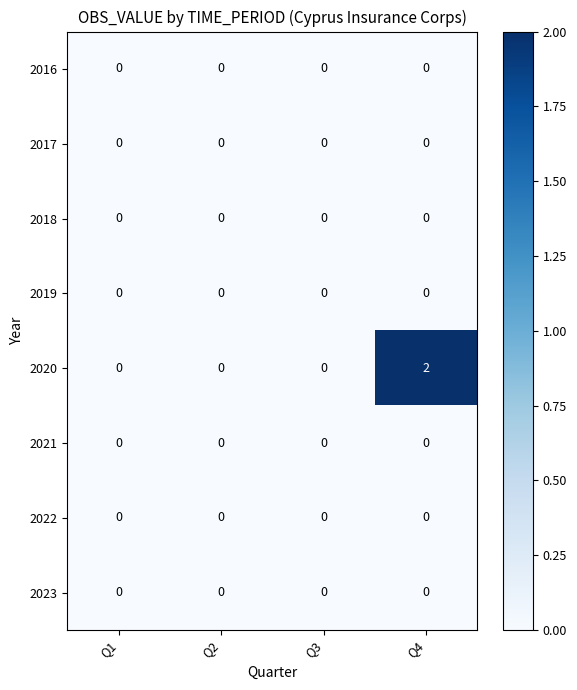

Which series has the widest spread of values?

2020